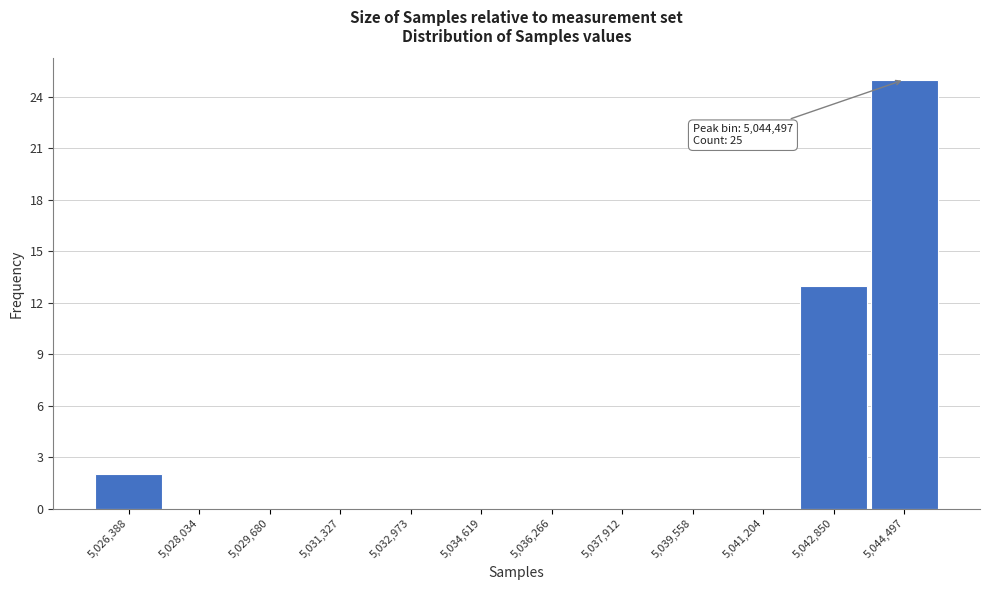

Reading right to left, extract all data points from this chart.

5,044,497=25	5,042,850=13	5,041,204=0	5,039,558=0	5,037,912=0	5,036,266=0	5,034,619=0	5,032,973=0	5,031,327=0	5,029,680=0	5,028,034=0	5,026,388=2